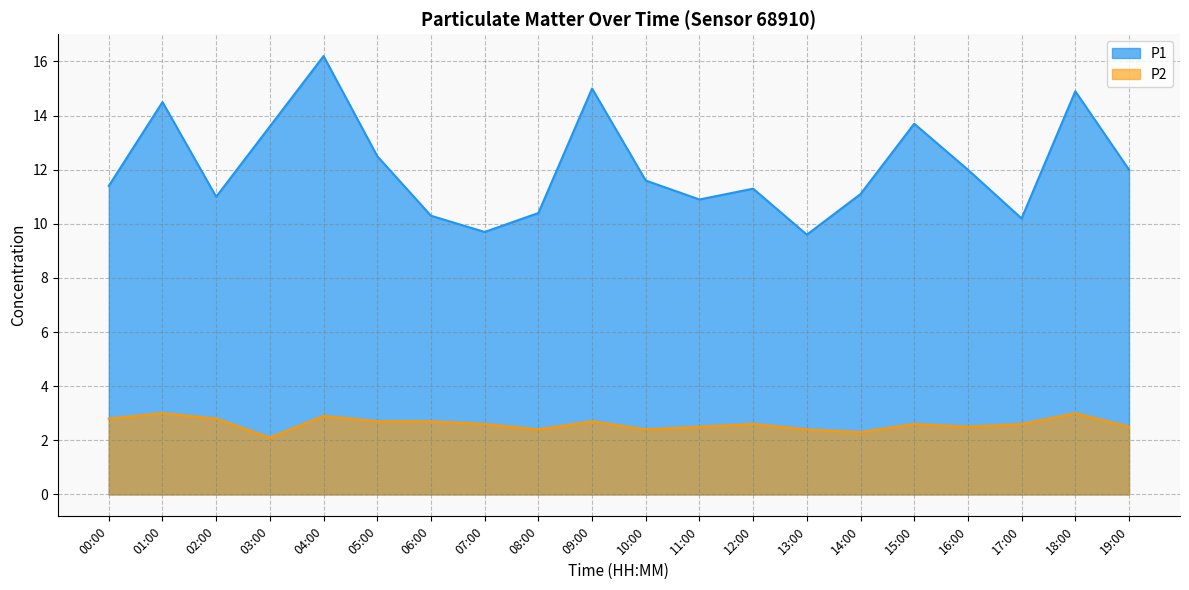

What is the value of the P2 point at the 15th from the left?

2.3